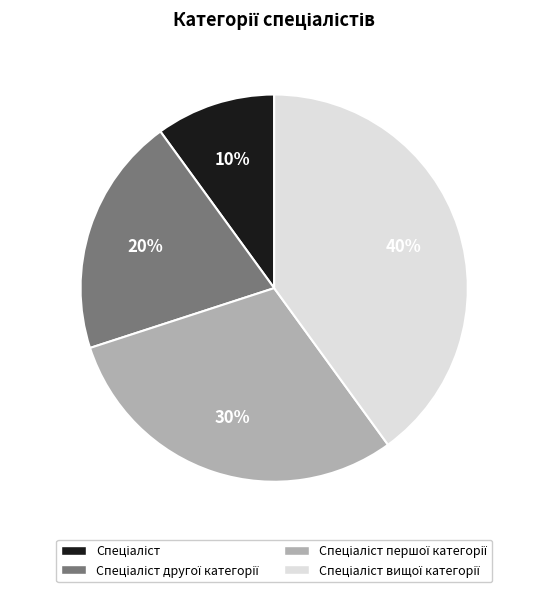

To the nearest percent, what is the average slice percentage?

25%